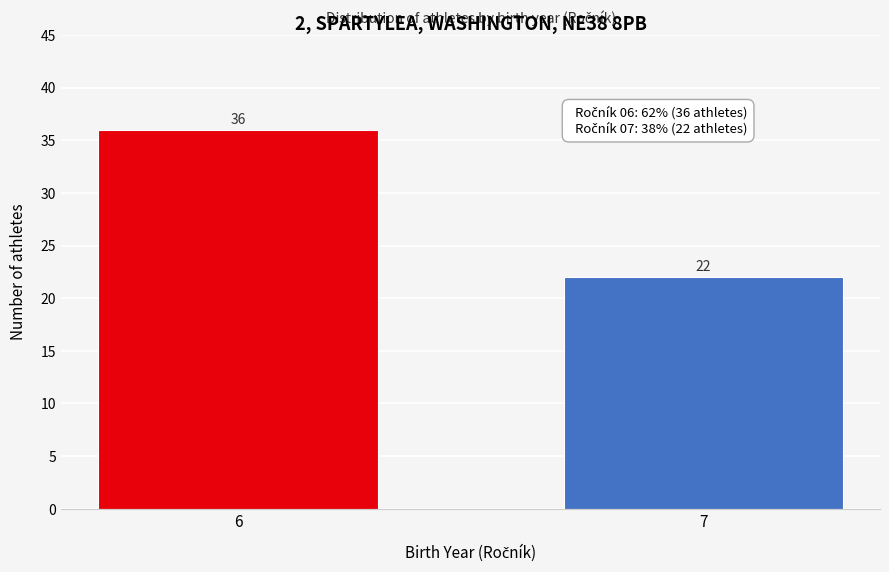

Reading left to right, what are all the values shown in this chart?

36	22